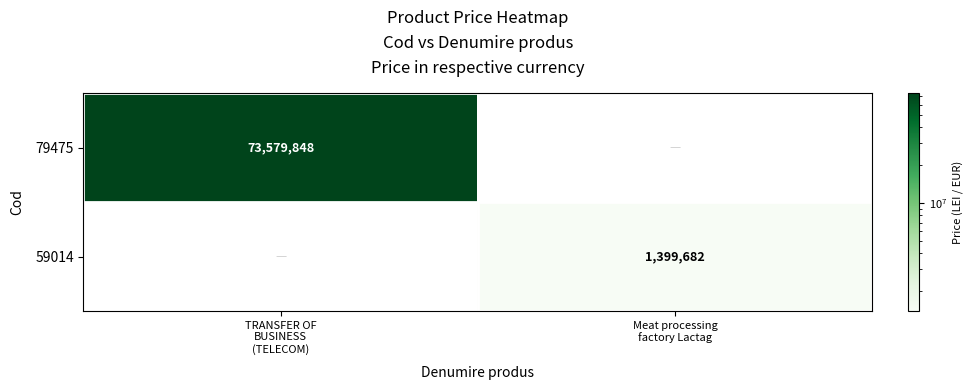

True or false: 59014 has a value of 1399682.0 at Meat processing factory Lactag.

True